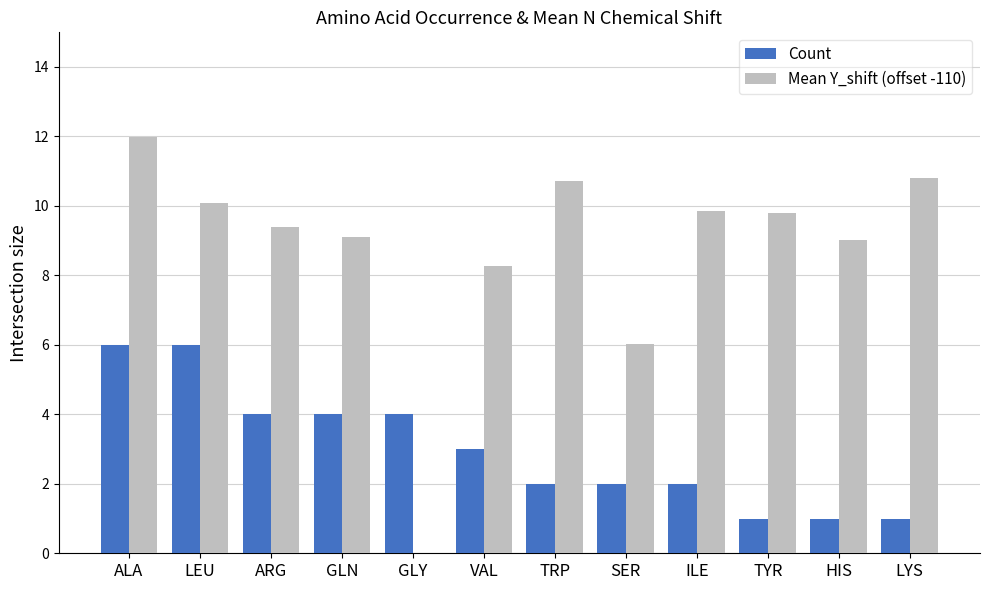

Does the chart contain stacked bars?

No